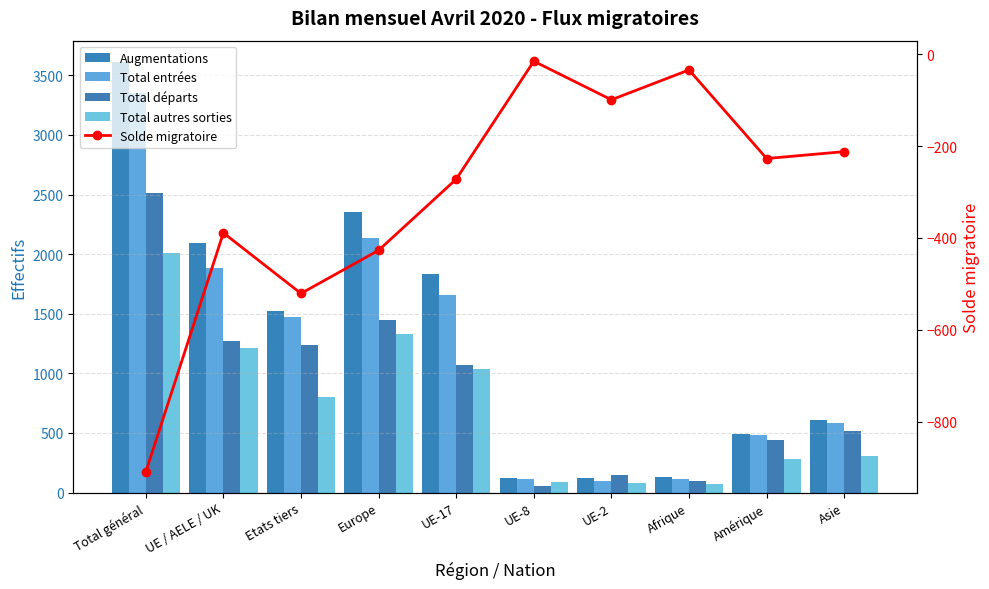

What is the value of the Total entrées bar at the 5th from the left?

1659